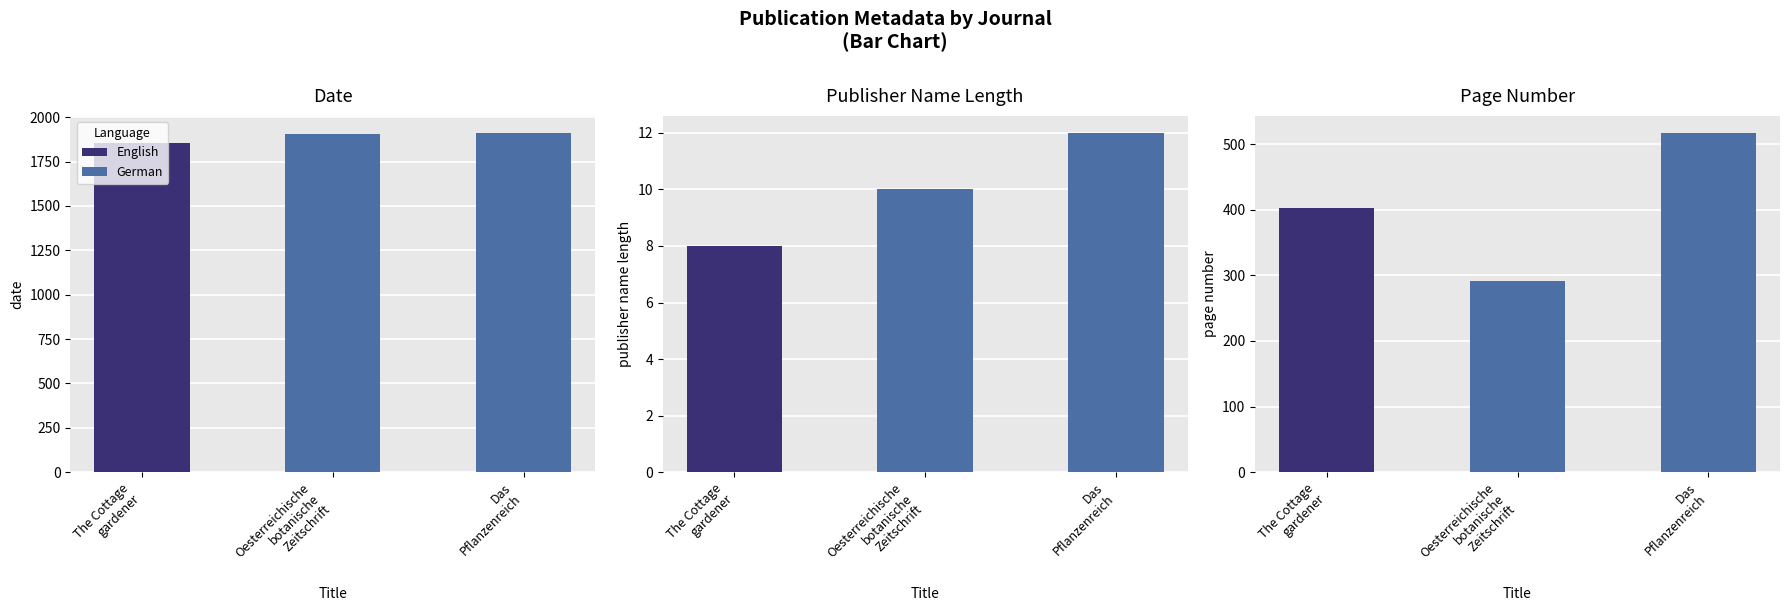

Are the bars grouped side by side (vs. stacked)?

No